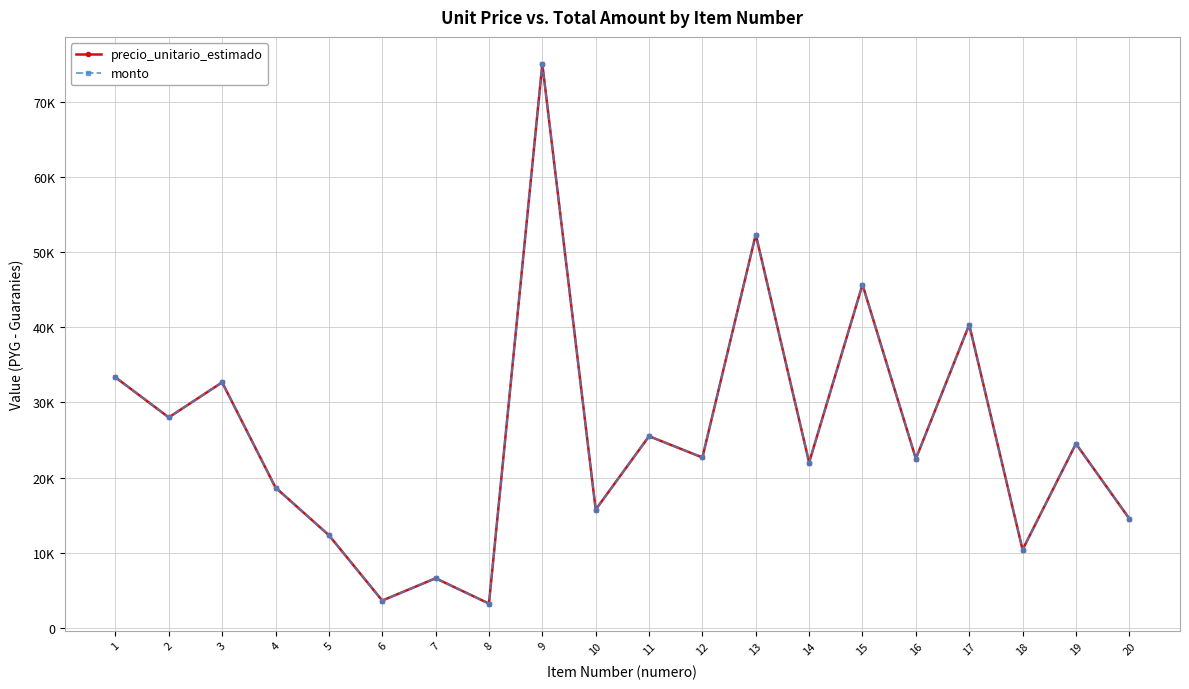

Does the chart have visible grid lines?

Yes